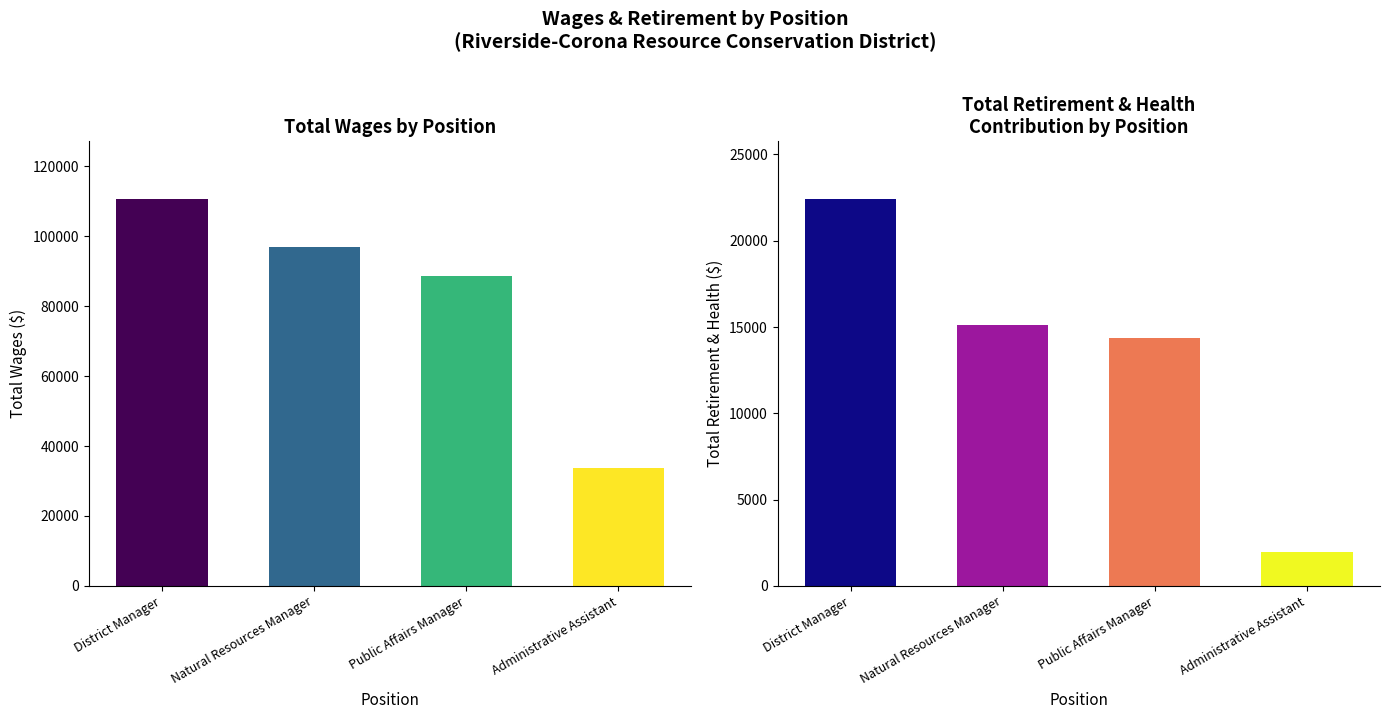

True or false: Total Retirement & Health Contribution has a value of 595 at Administrative Assistant.

False